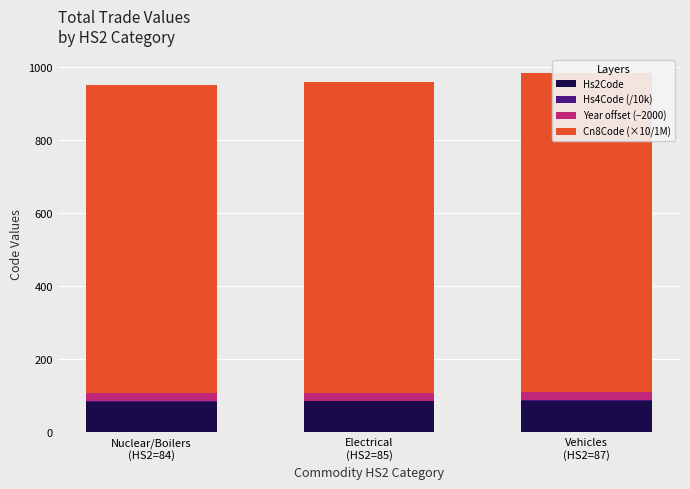

List the labels in order of Hs4Code (/10k) value, smallest first.

Nuclear/Boilers
(HS2=84), Electrical
(HS2=85), Vehicles
(HS2=87)